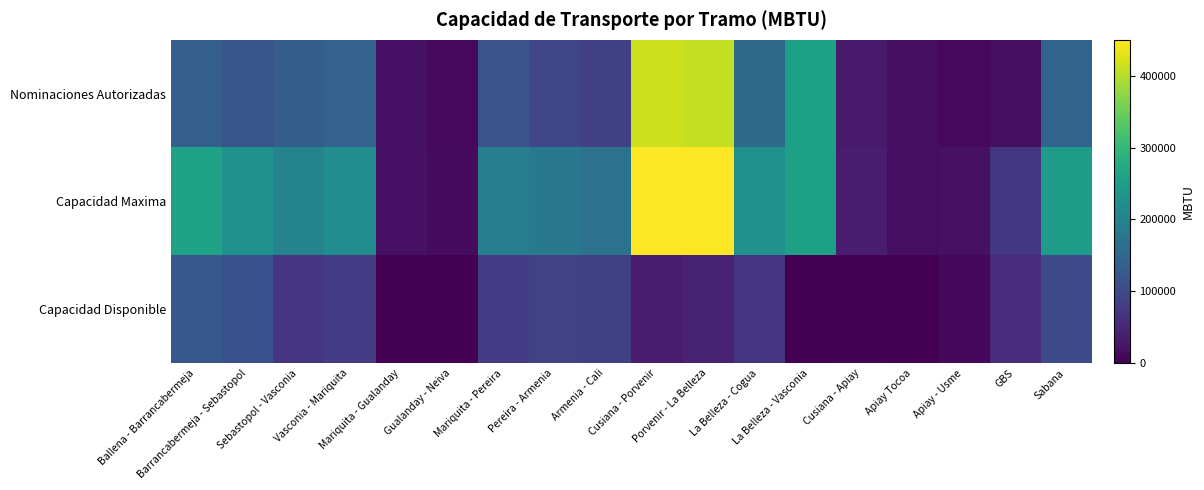

Reading left to right, extract all data points from this chart.

Nominaciones Autorizadas: Ballena - Barrancabermeja=136625.0	Barrancabermeja - Sebastopol=115647.0	Sebastopol - Vasconia=132592.0	Vasconia - Mariquita=142040.0	Mariquita - Gualanday=21008.0	Gualanday - Neiva=11760.0	Mariquita - Pereira=115235.0	Pereira - Armenia=94960.0	Armenia - Cali=84975.0	Cusiana - Porvenir=416665.0	Porvenir - La Belleza=408248.0	La Belleza - Cogua=156127.0	La Belleza - Vasconia=254920.4	Cusiana - Apiay=32890.0	Apiay Tocoa=15872.0	Apiay - Usme=10694.0	GBS=15725.0	Sabana=143960.0
Capacidad Maxima: Ballena - Barrancabermeja=259329.5	Barrancabermeja - Sebastopol=229393.0	Sebastopol - Vasconia=200469.5	Vasconia - Mariquita=220471.7	Mariquita - Gualanday=21013.7	Gualanday - Neiva=12579.7	Mariquita - Pereira=192912.7	Pereira - Armenia=181429.8	Armenia - Cali=169946.9	Cusiana - Porvenir=450129.7	Porvenir - La Belleza=450129.7	La Belleza - Cogua=225515.0	La Belleza - Vasconia=254920.4	Cusiana - Apiay=34452.9	Apiay Tocoa=15318.2	Apiay - Usme=19275.7	GBS=73196.6	Sabana=246882.4
Capacidad Disponible: Ballena - Barrancabermeja=122704.5	Barrancabermeja - Sebastopol=113746.0	Sebastopol - Vasconia=67877.5	Vasconia - Mariquita=78431.7	Mariquita - Gualanday=5.7	Gualanday - Neiva=819.7	Mariquita - Pereira=77677.7	Pereira - Armenia=86469.8	Armenia - Cali=84971.9	Cusiana - Porvenir=33464.7	Porvenir - La Belleza=41881.7	La Belleza - Cogua=69388.0	La Belleza - Vasconia=0.0	Cusiana - Apiay=1562.9	Apiay Tocoa=-553.8	Apiay - Usme=8581.7	GBS=57471.6	Sabana=102922.4